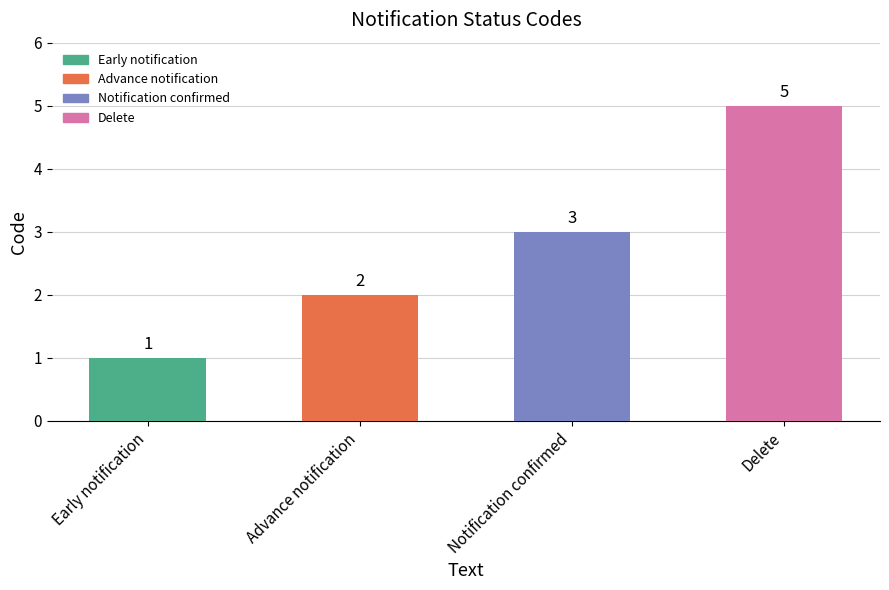

True or false: the data shows 0 at Early notification.

False